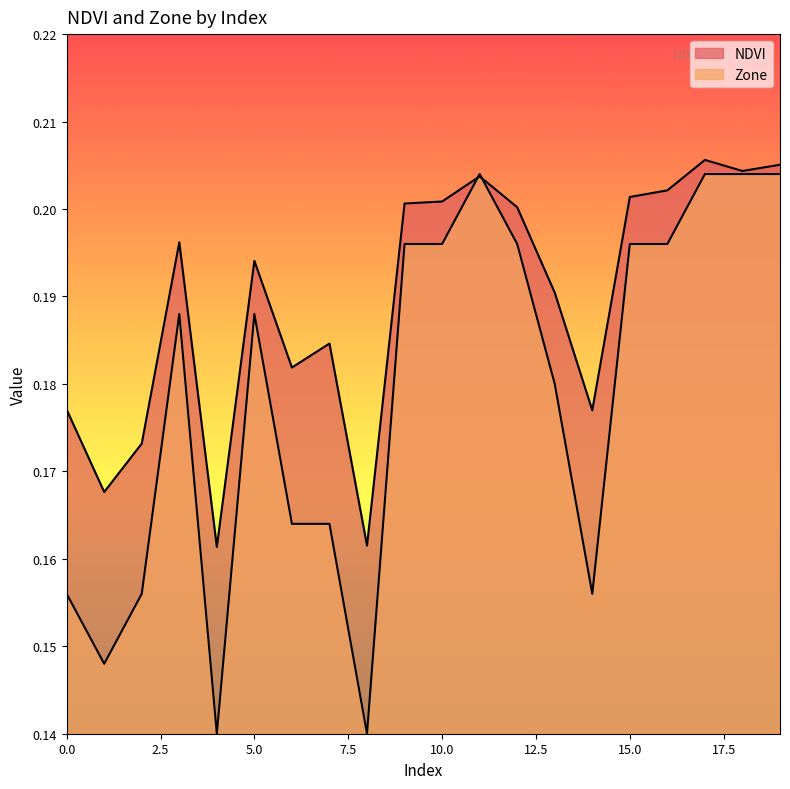

List the series in order of their peak value, lowest first.

Zone, NDVI